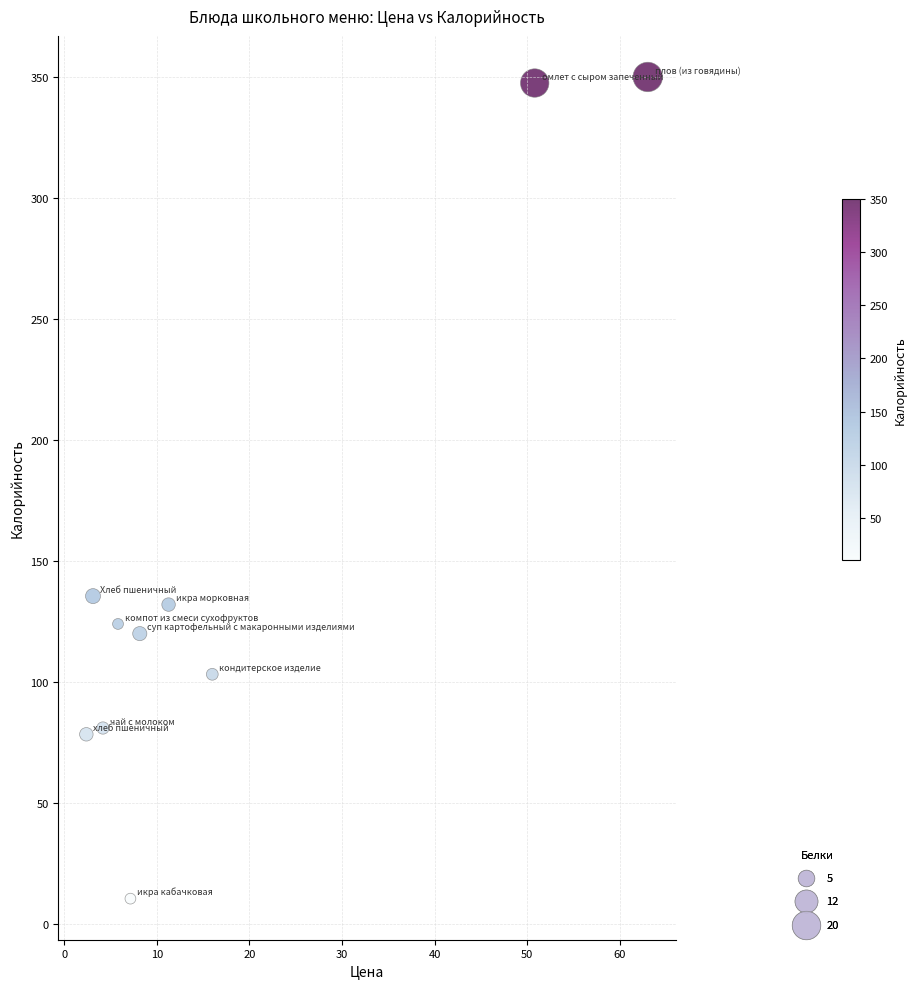

What is the range of X values (max minus min)?

60.6